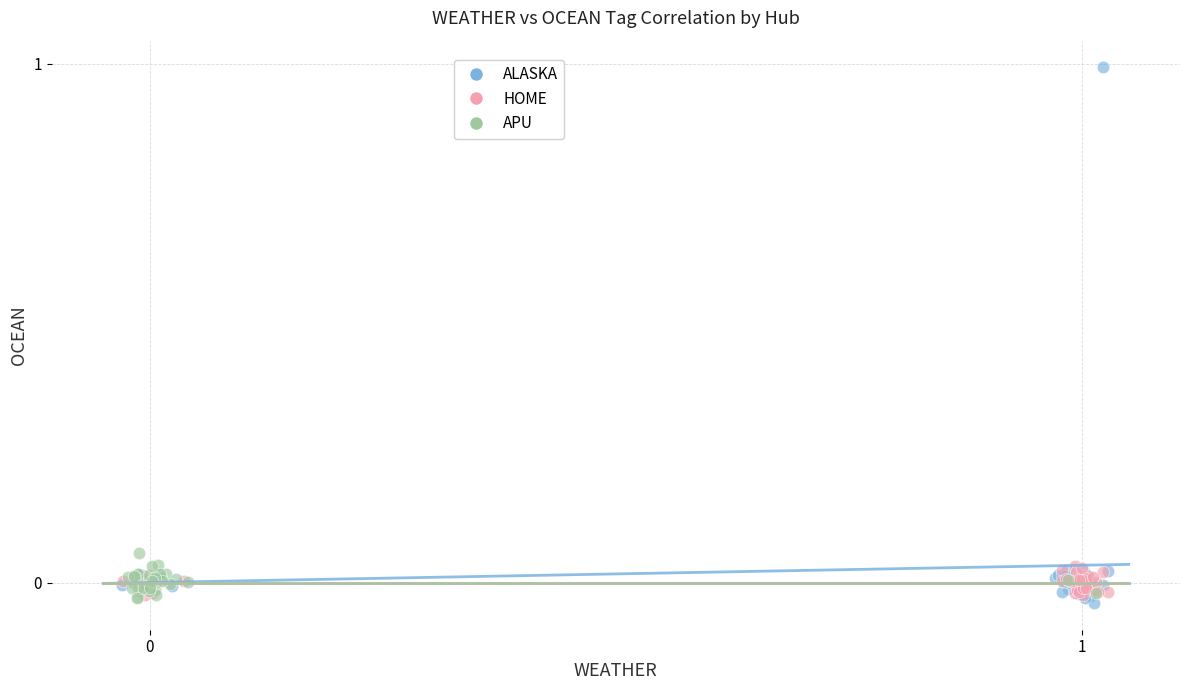

Which series contains the highest Y value?

ALASKA